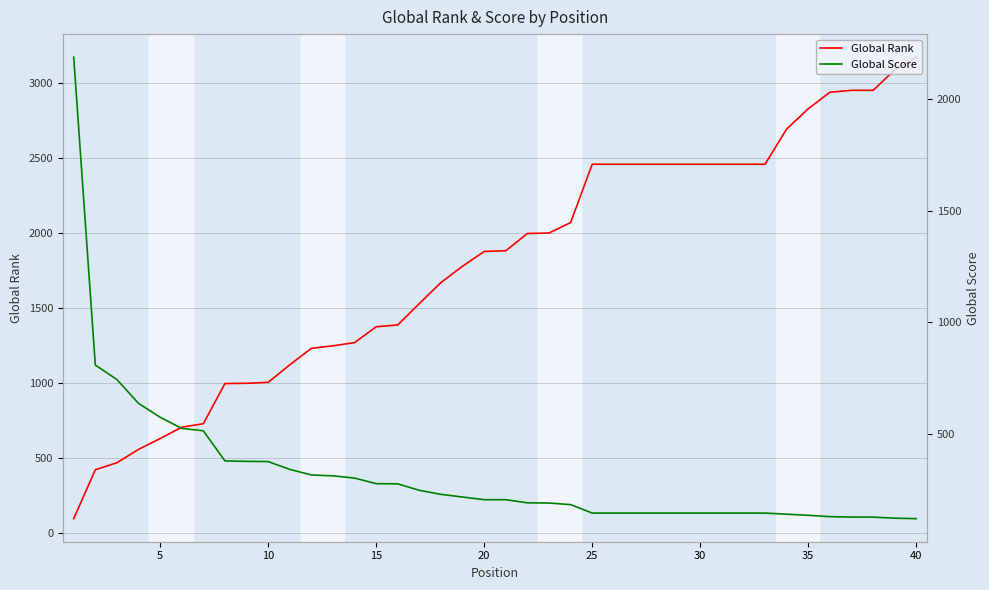

What are all the series names shown in the legend?

Global Rank, Global Score